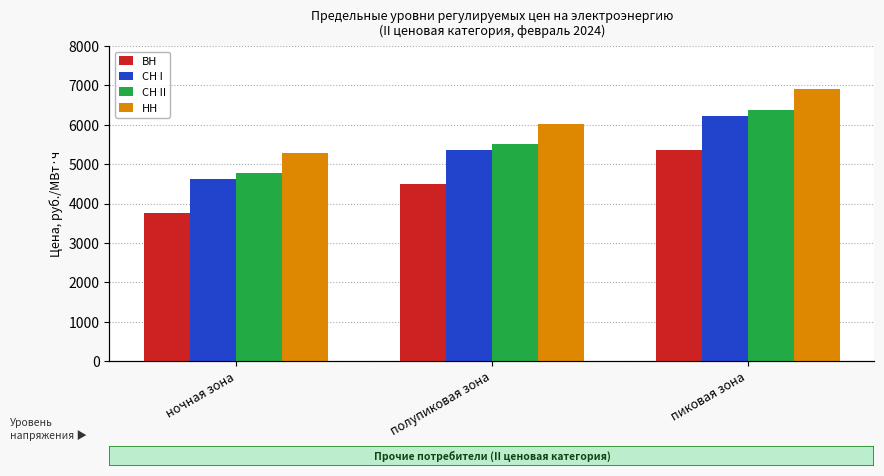

How many bars are there in each group?

4